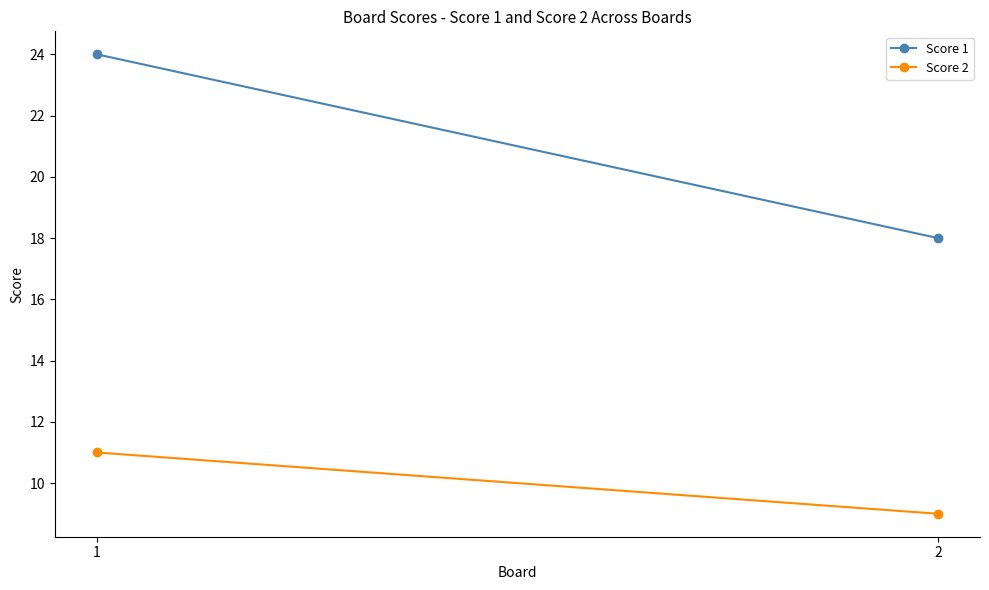

What is the maximum value shown in the chart?

24